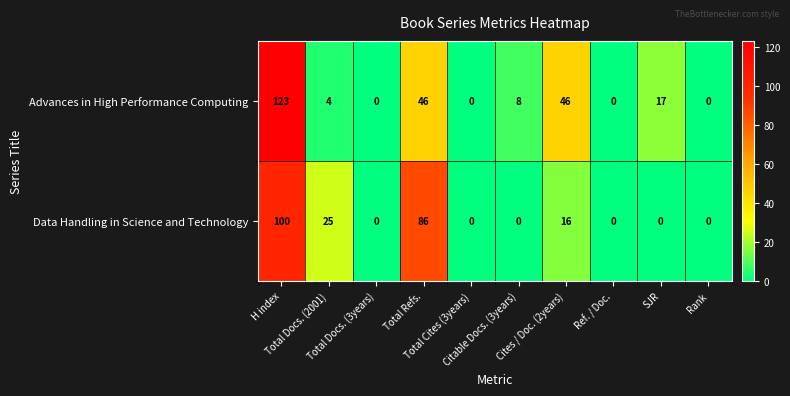

Rank the series by their maximum value, from highest to lowest.

Advances in High Performance Computing, Data Handling in Science and Technology